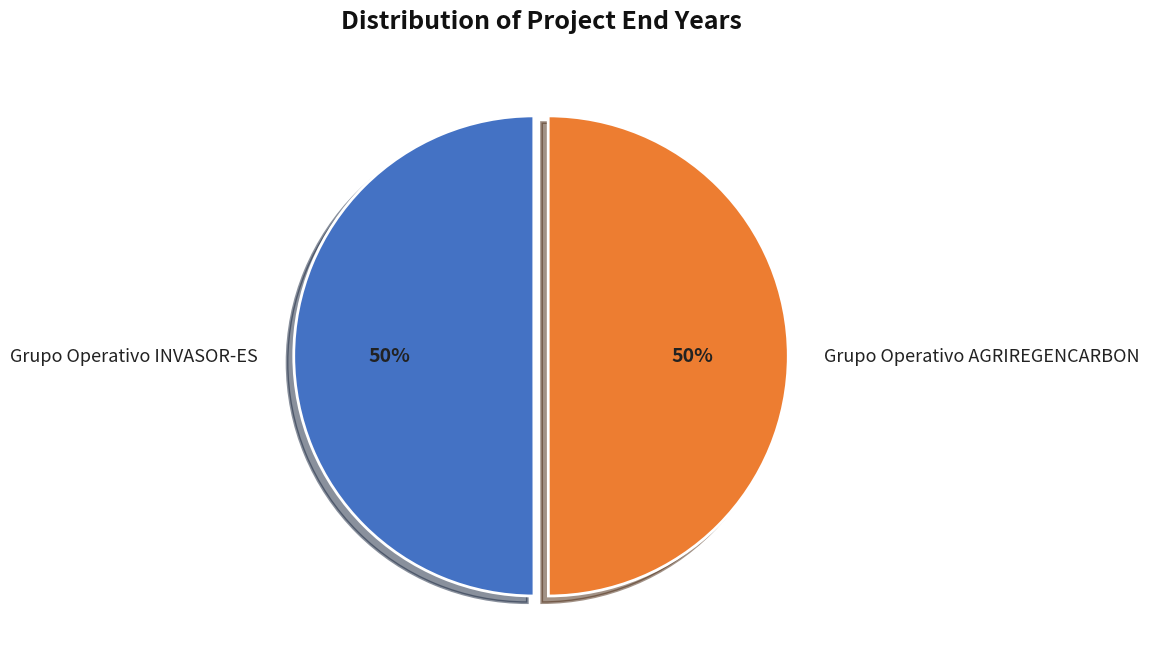

Do Grupo Operativo INVASOR-ES and Grupo Operativo AGRIREGENCARBON together represent more than half of the pie?

Yes